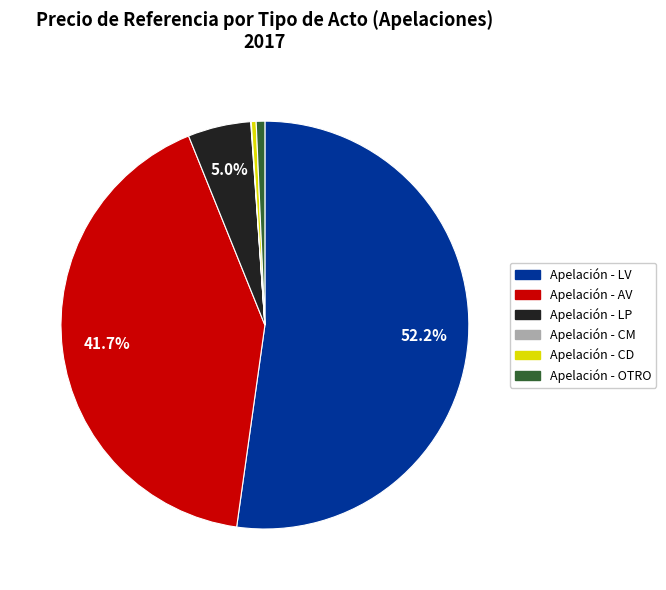

How much of the chart is everything except Apelación - LP?

95.0%